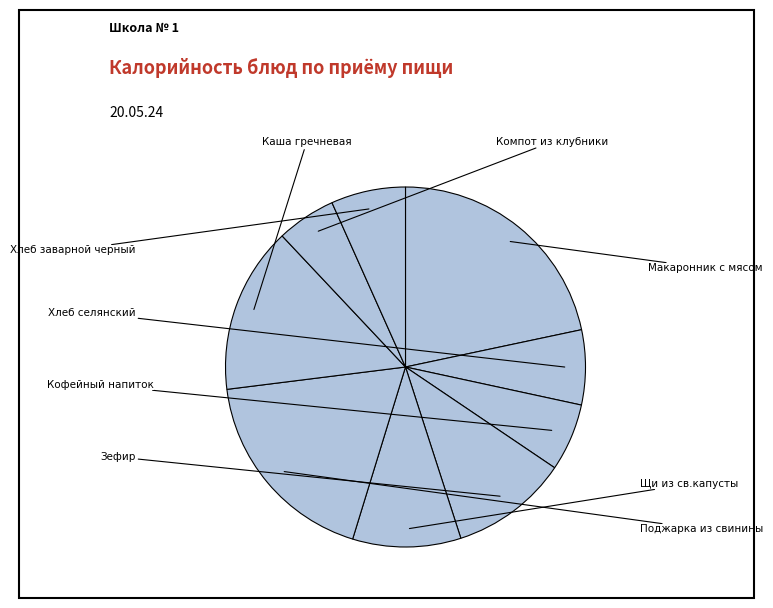

Rank the categories by value from highest to lowest.

Макаронник с мясом, Поджарка из свинины, Каша гречневая, Зефир, Щи из св.капусты, Хлеб селянский, Хлеб заварной черный, Кофейный напиток, Компот из клубники